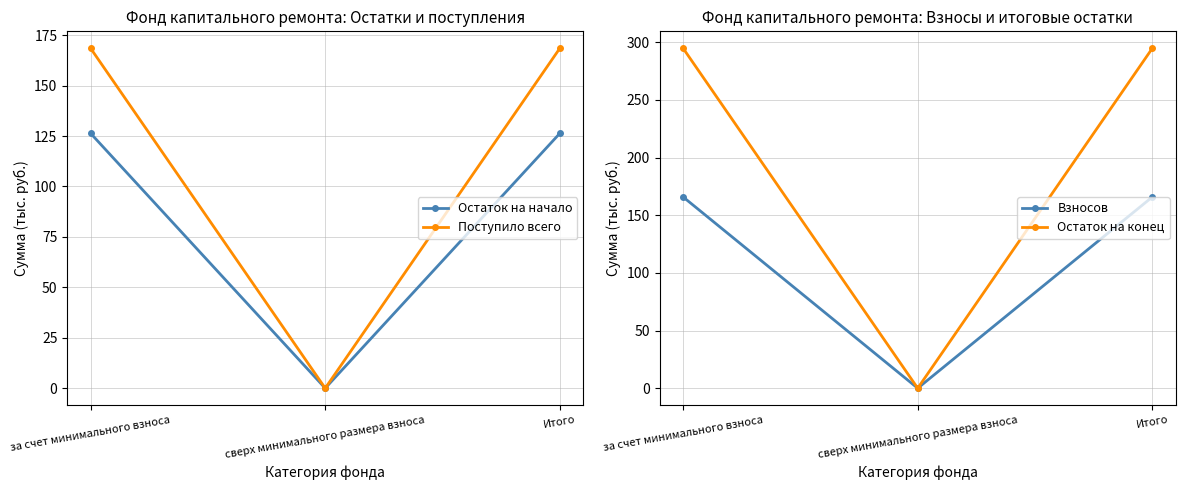

What are all the series names shown in the legend?

Остаток на начало, Поступило всего, Взносов, Остаток на конец